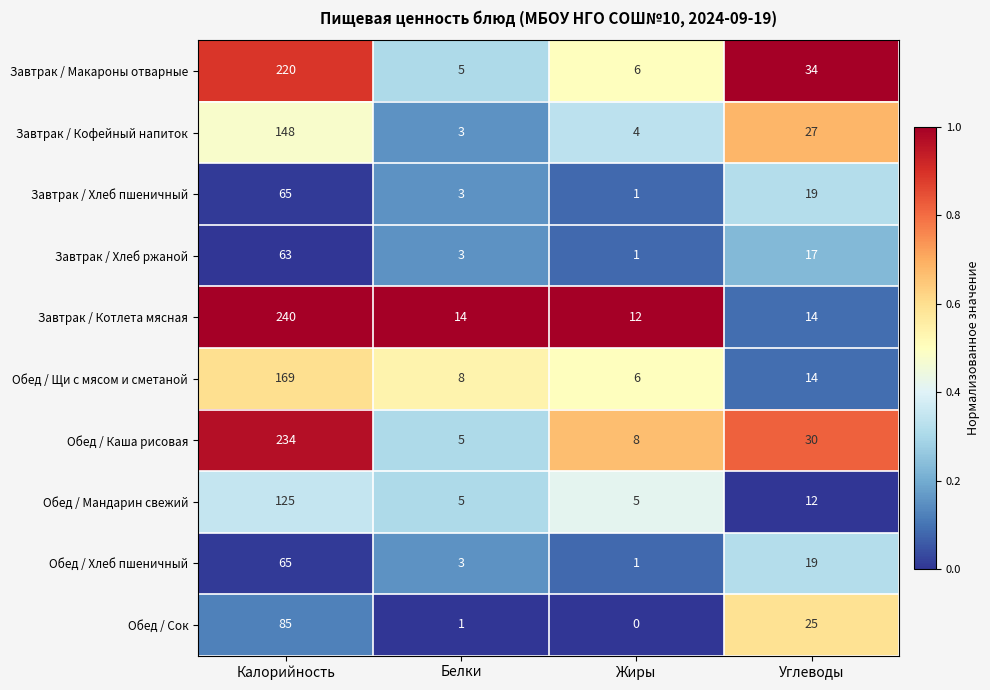

The value of Завтрак / Хлеб пшеничный at Белки is 3. True or false?

True